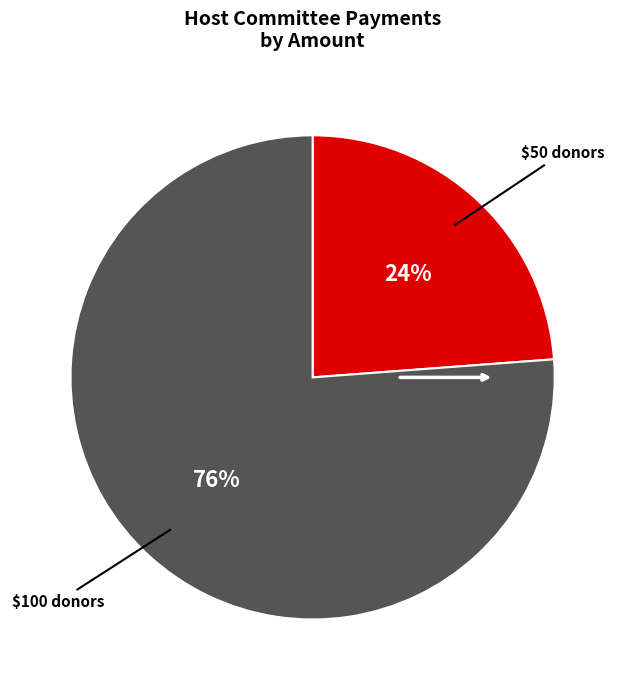

How many slices are in this pie chart?

2